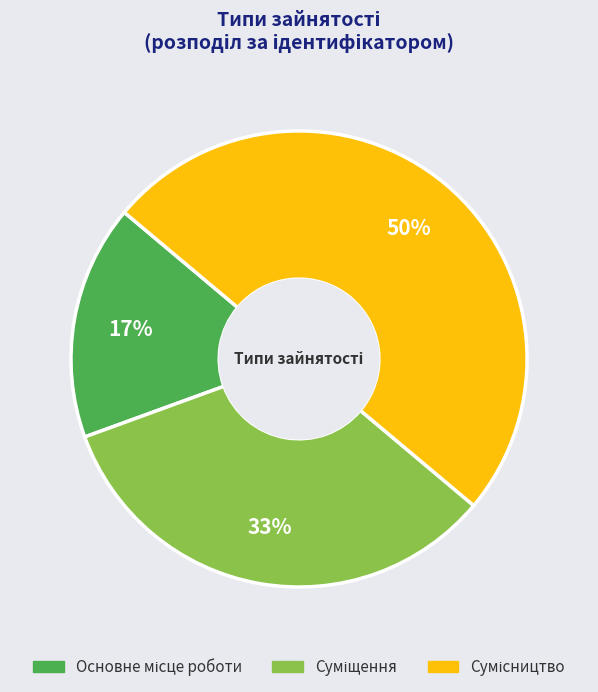

To the nearest percent, what is the average slice percentage?

33%